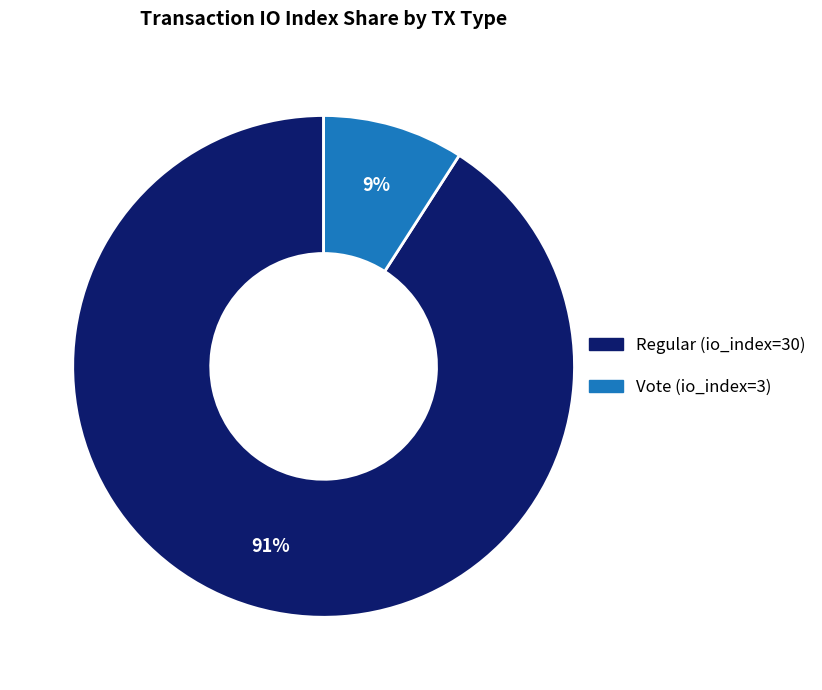

To the nearest percent, what percentage of the pie is Vote (io_index=3)?

9%